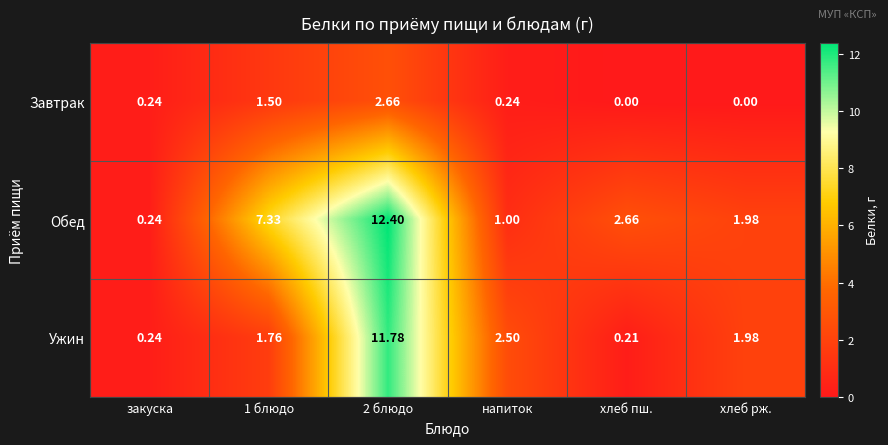

How many data points in Завтрак are above 0?

4